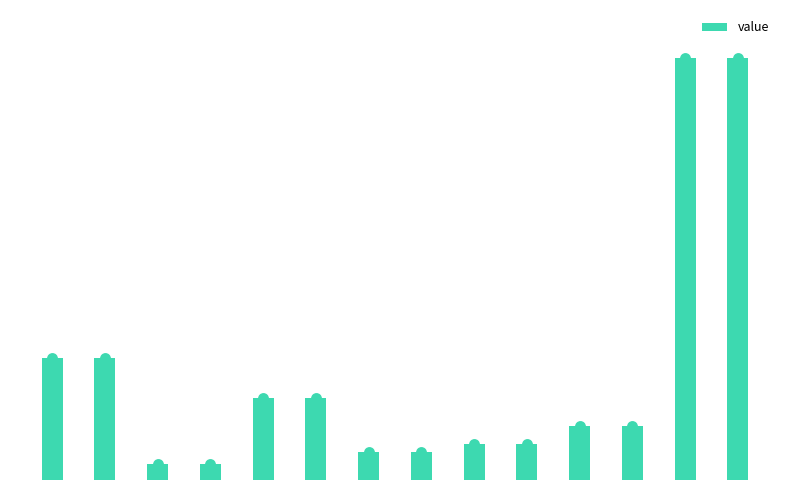

Which has a higher value, 9 or 13?

13